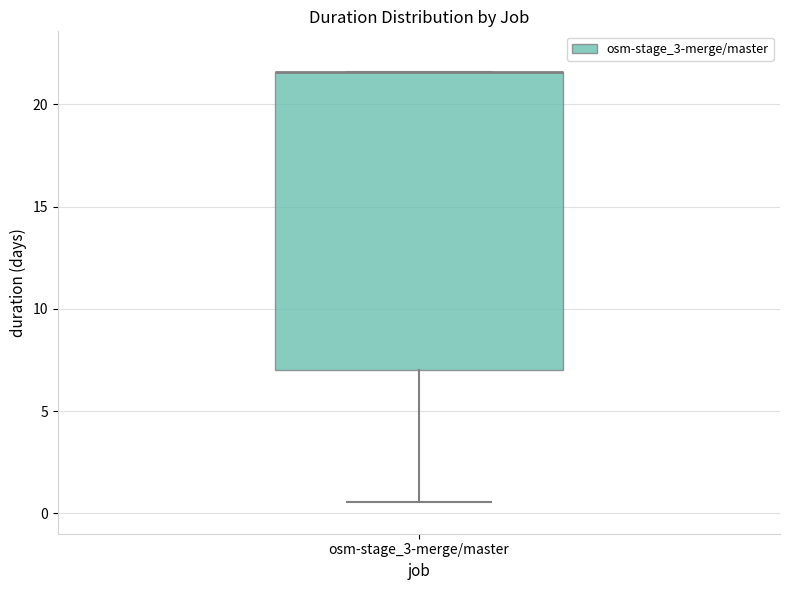

Where does the lower whisker of the box for osm-stage_3-merge/master end on the y-axis? The values are not printed on the chart, so give them approximately, as read against the axis.

0.5